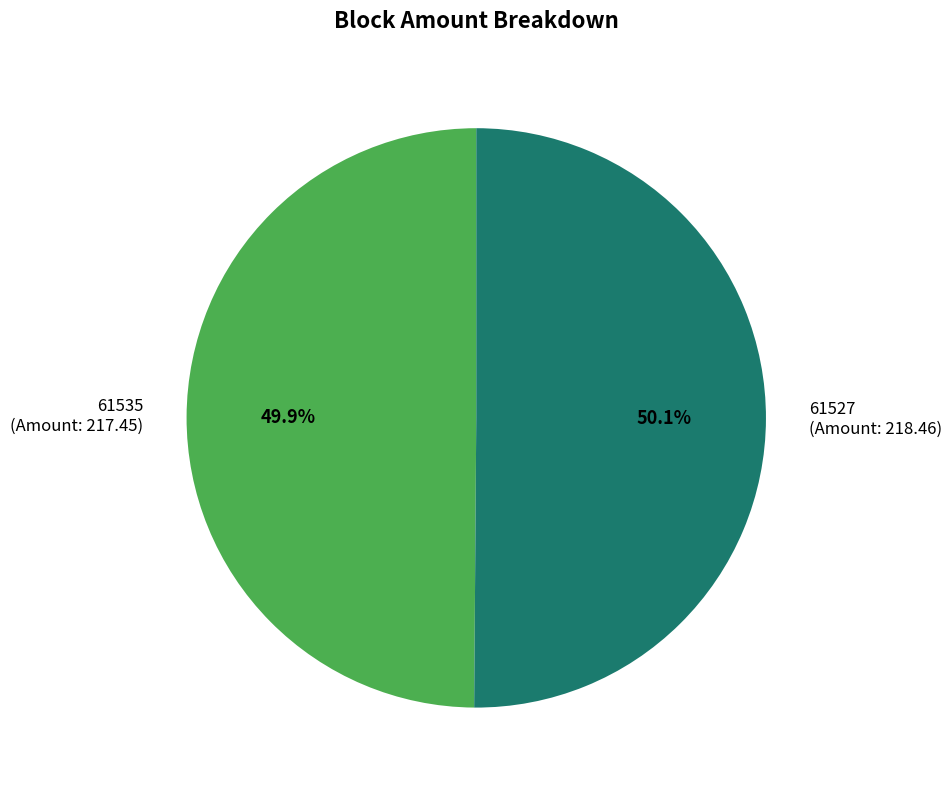

How many slices are in this pie chart?

2